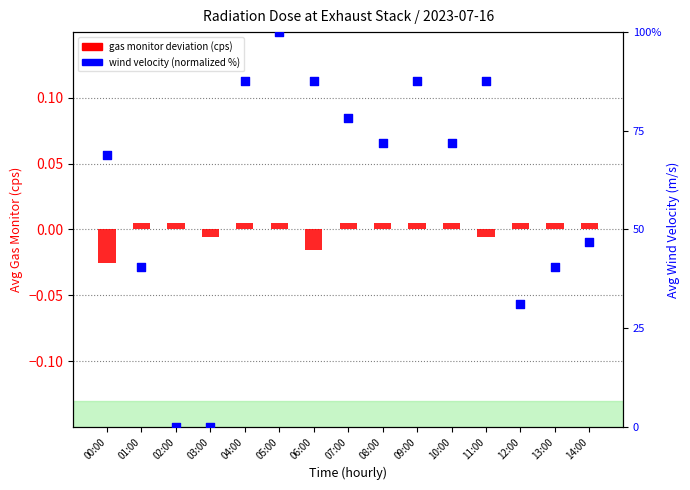

Is the value of wind velocity (normalized %) at 08:00 greater than the value of gas monitor deviation (cps) at 06:00?

Yes